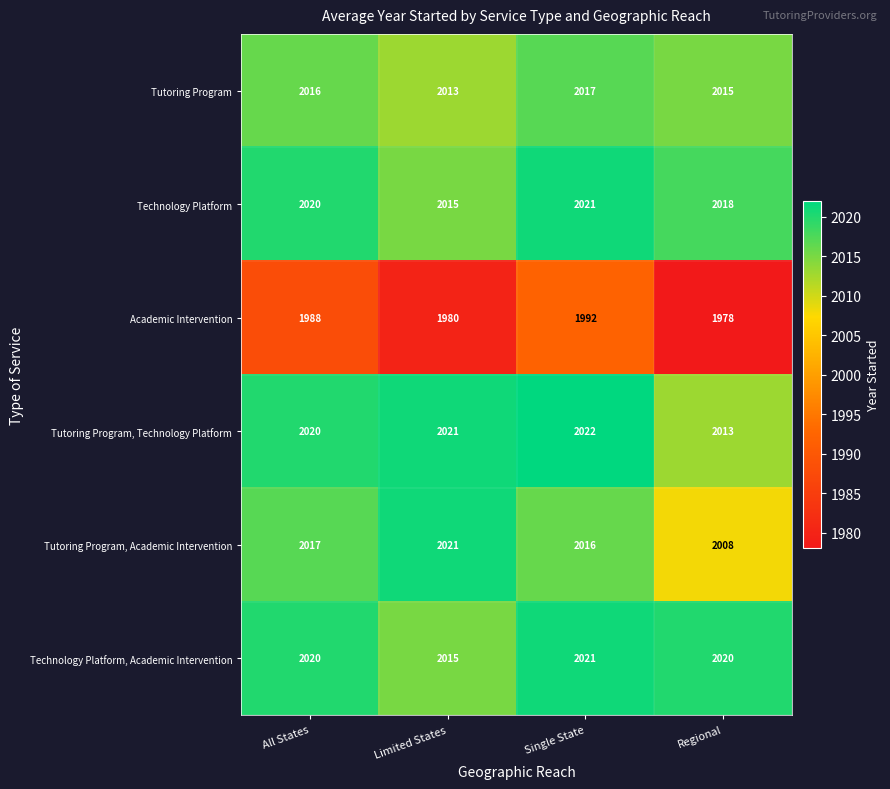

What is the sum of all Tutoring Program, Academic Intervention values?

8062